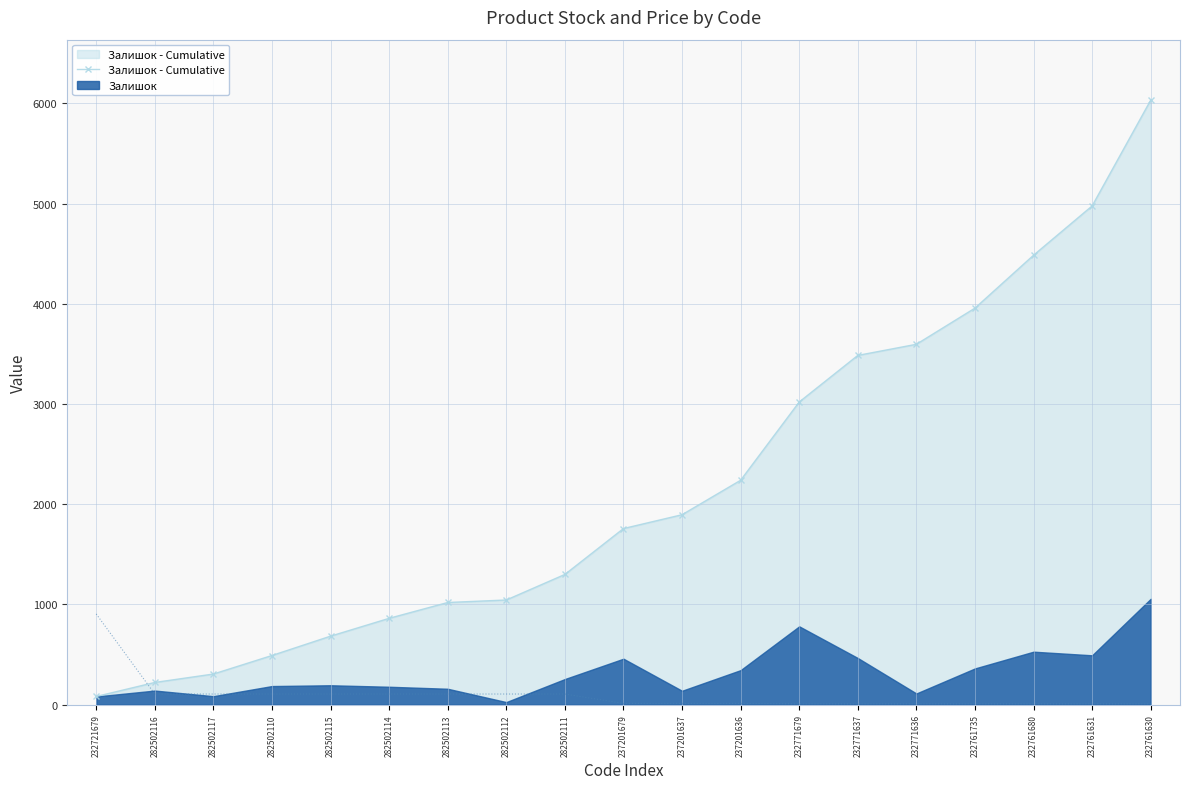

Is it true that Ціна (scaled) equals 30.7 at 282502110?

False